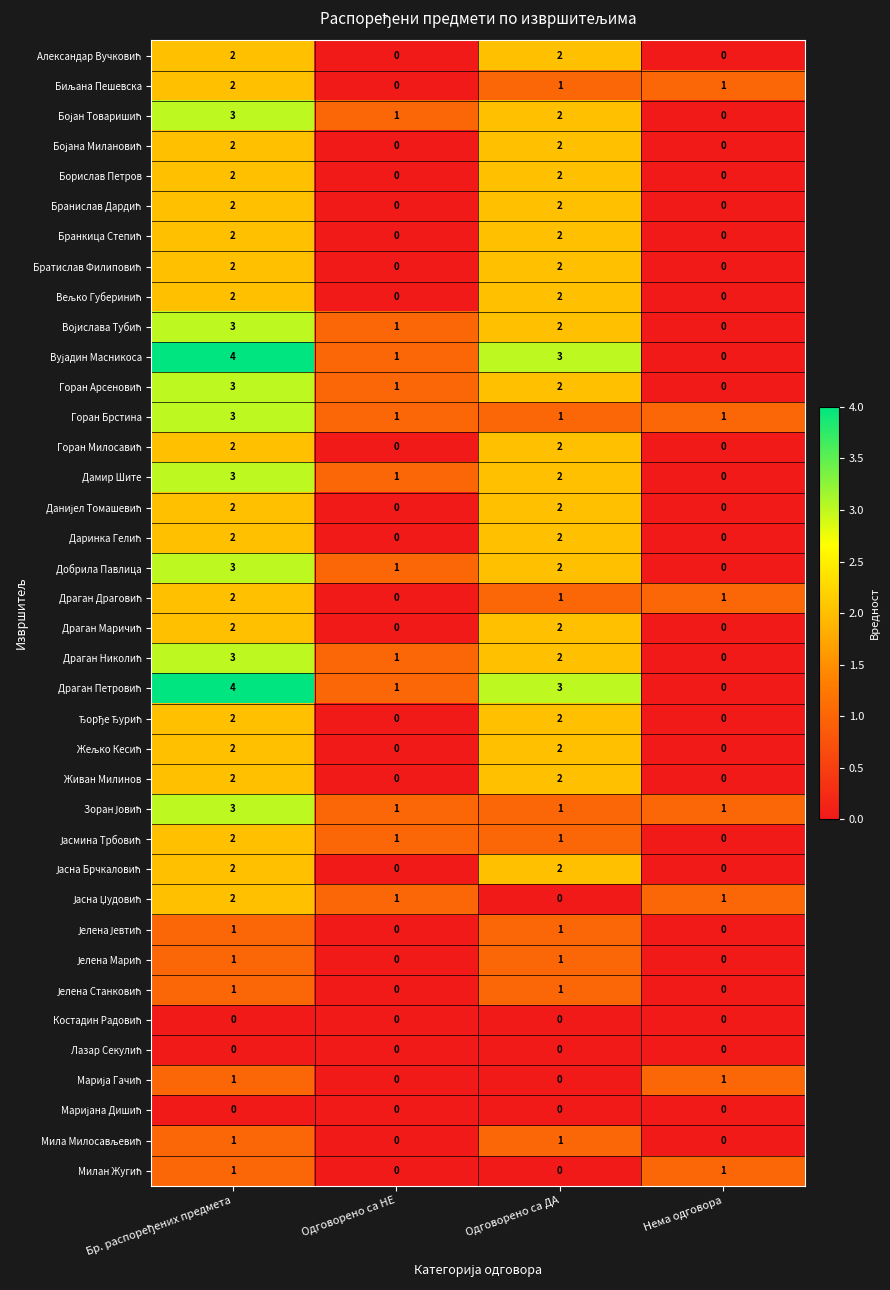

What is the sum of all Дамир Шите values?

6